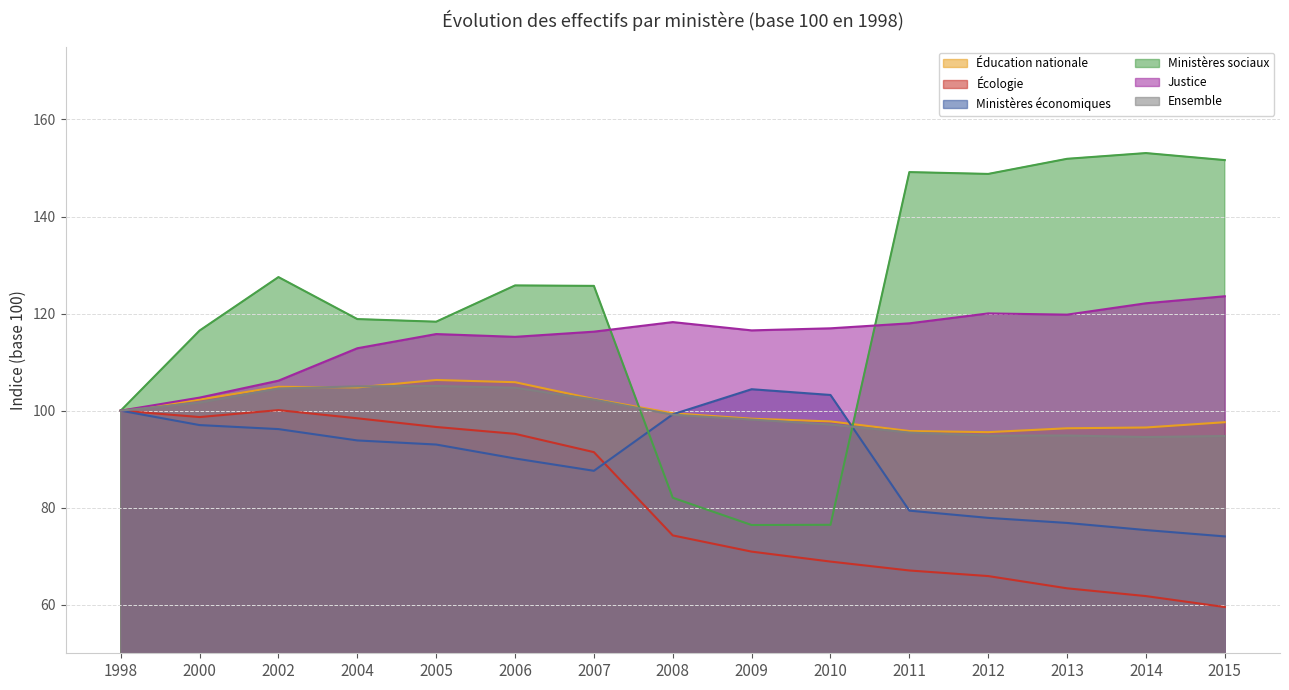

After their last crossing, which series has the higher values: Ministères sociaux or Ministères économiques?

Ministères sociaux